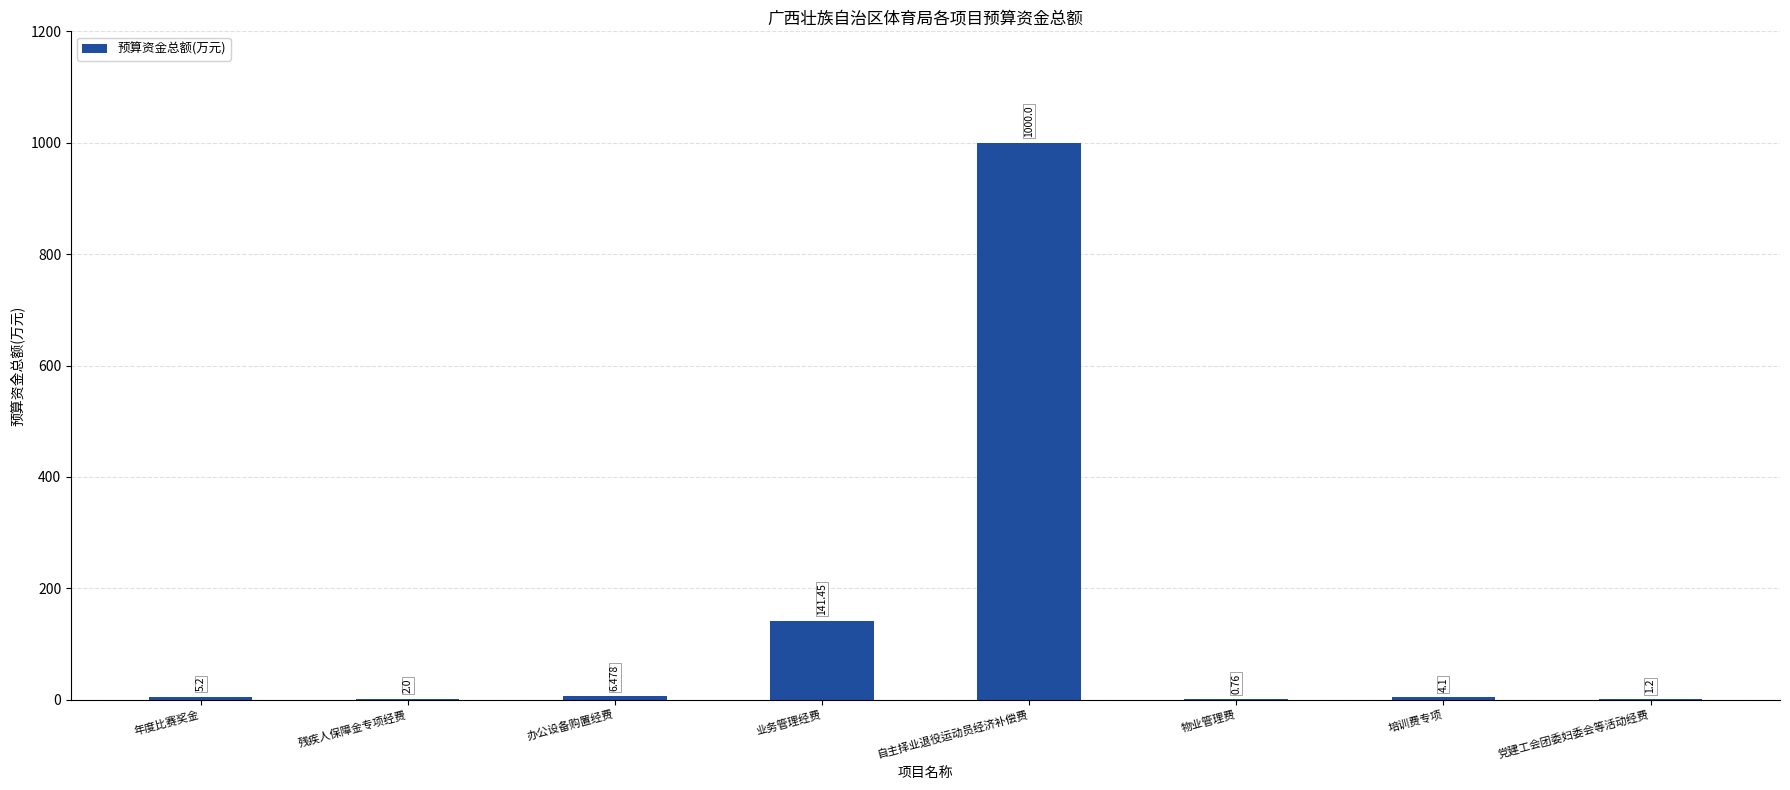

How many distinct data groups are displayed?

1